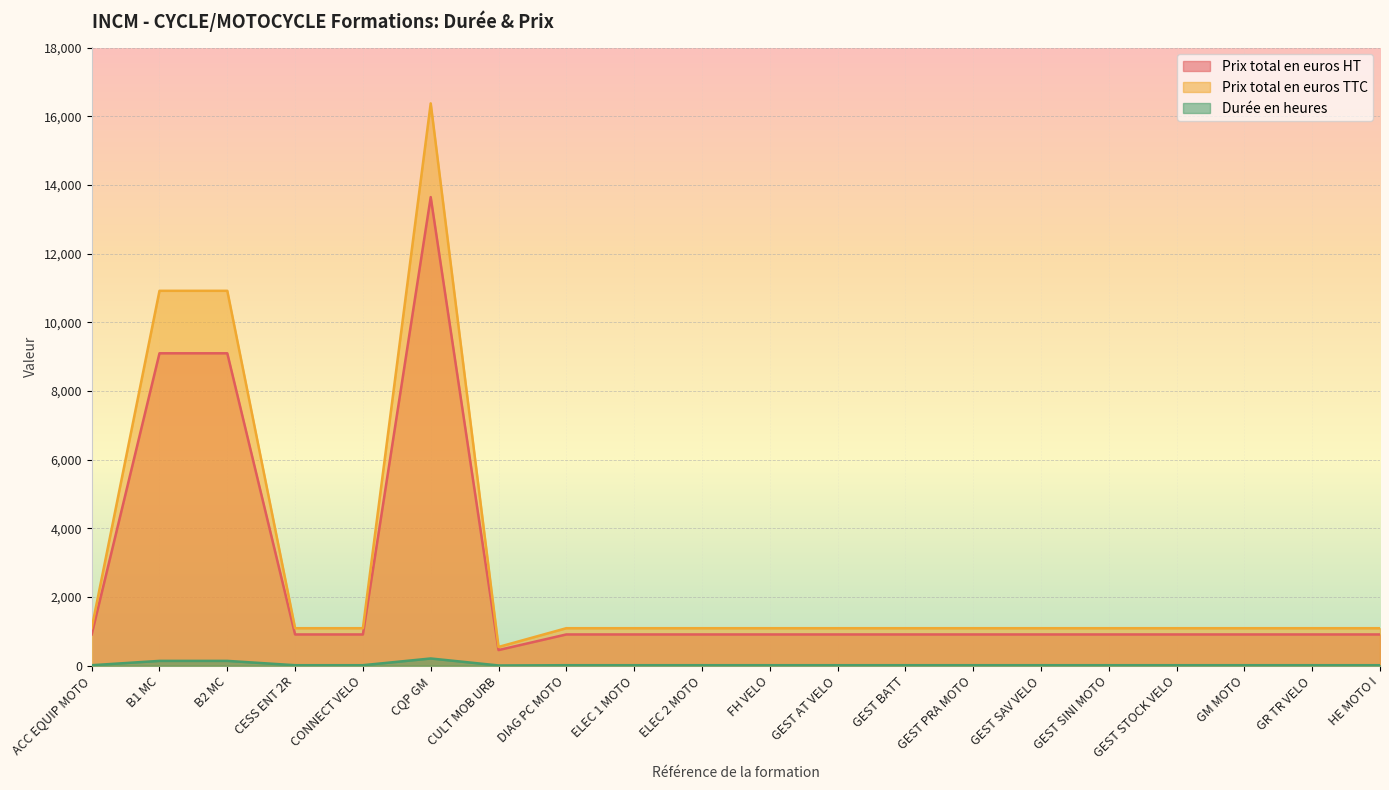

Is the value of Durée en heures at HE MOTO I greater than the value of Prix total en euros HT at B1 MC?

No